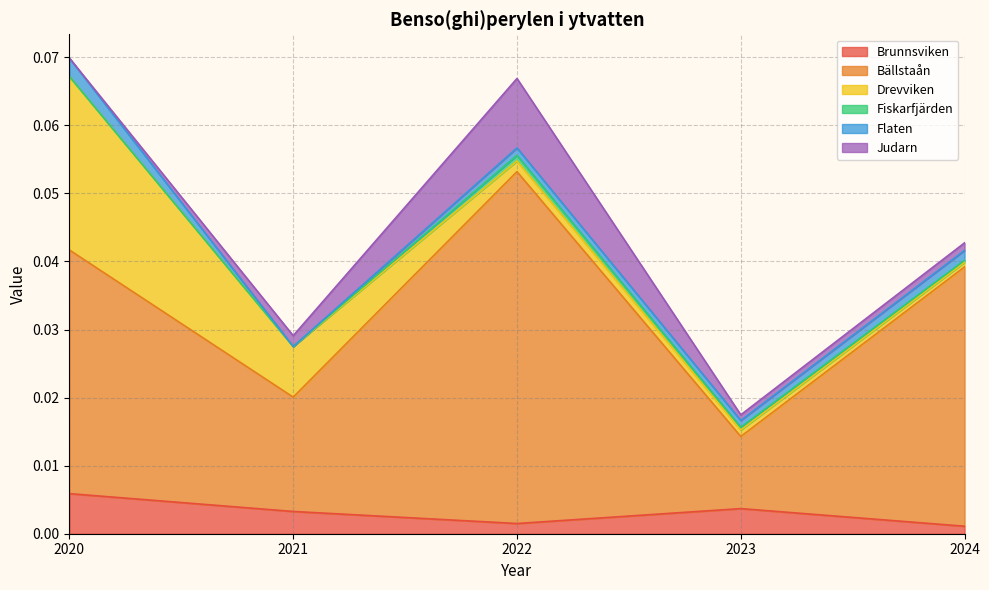

Reading left to right, what are all the values shown in this chart?

Brunnsviken: 0.0	0.0	0.0	0.0	0.0
Bällstaån: 0.0	0.0	0.1	0.0	0.0
Drevviken: 0.0	0.0	0.0	0.0	0.0
Fiskarfjärden: 0.0	0.0	0.0	0.0	0.0
Flaten: 0.0	0.0	0.0	0.0	0.0
Judarn: 0.0	0.0	0.0	0.0	0.0